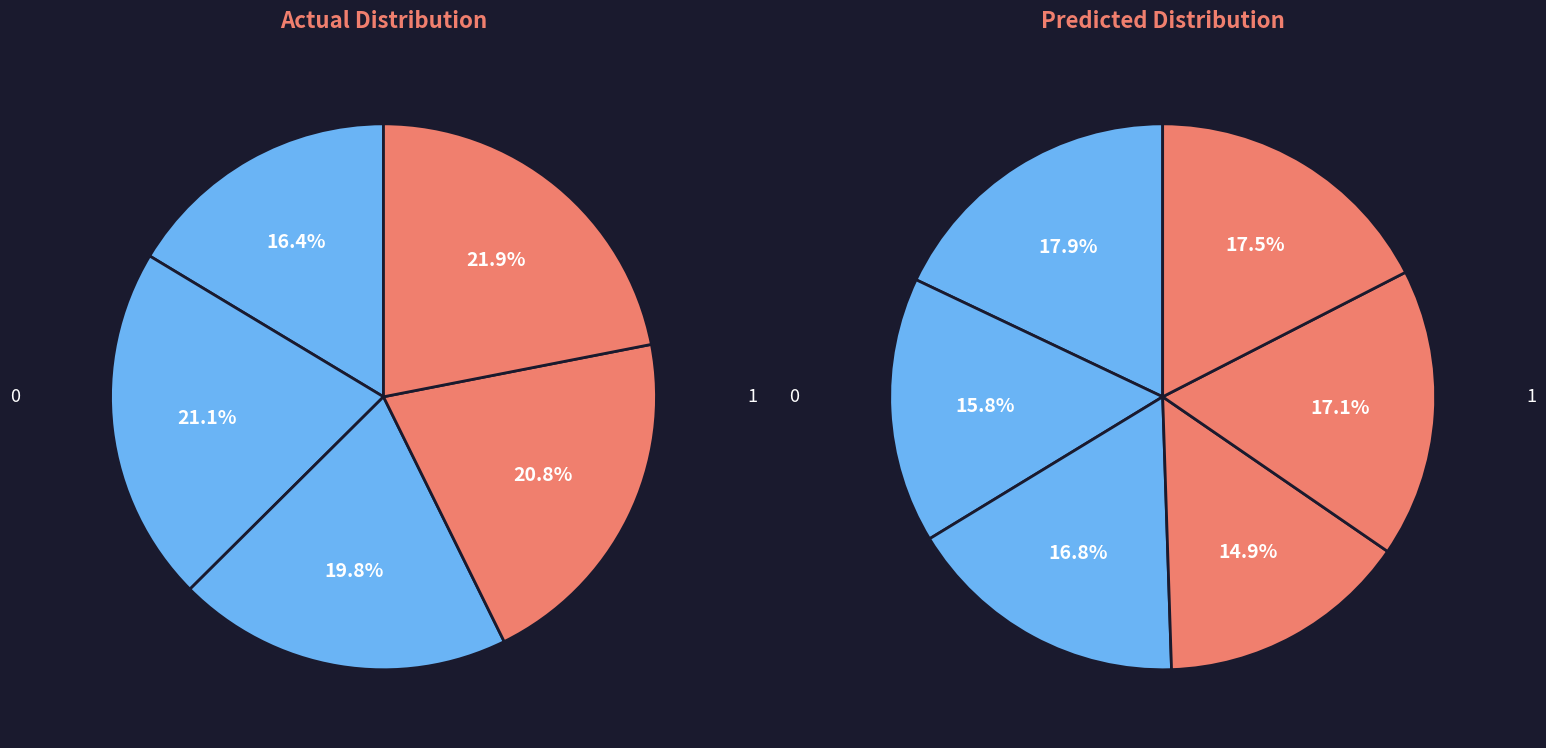

How many segments does this pie chart have?

11